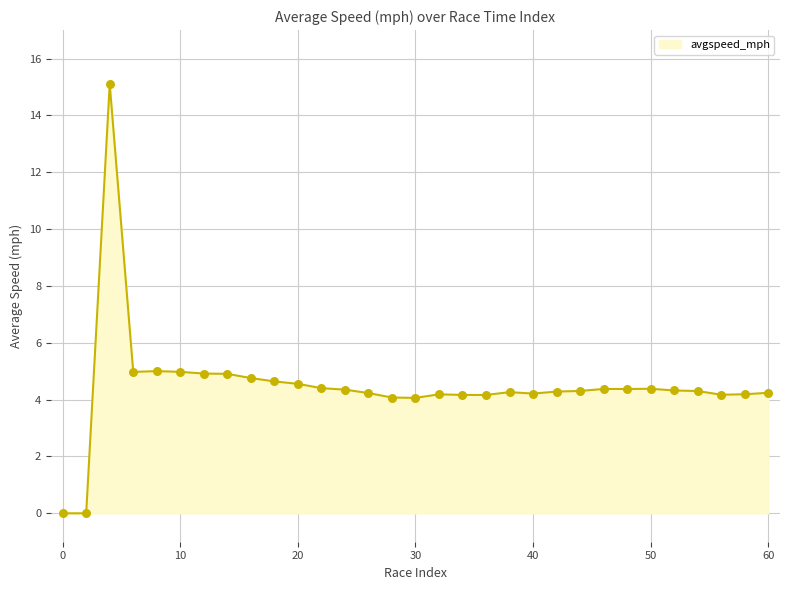

What is the difference between the maximum and minimum values?

15.1